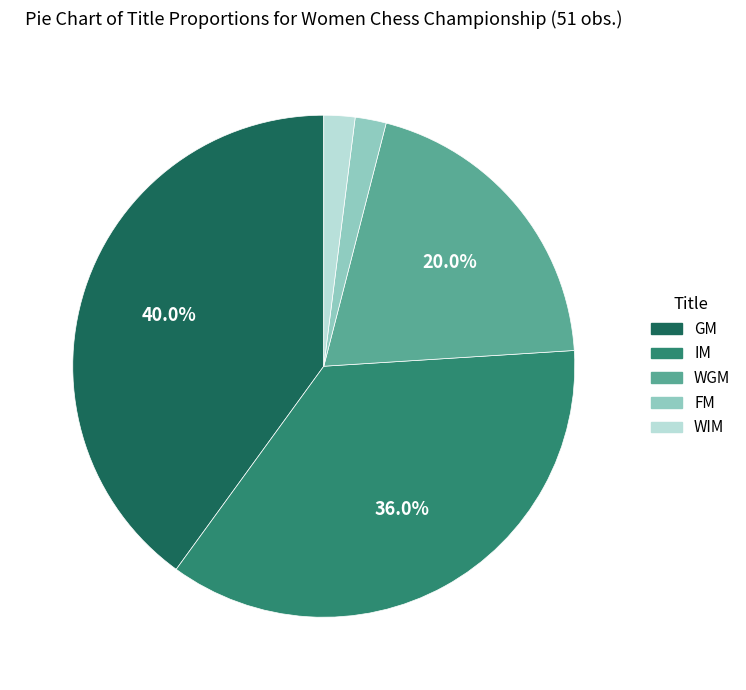

Does any single category account for the majority?

No